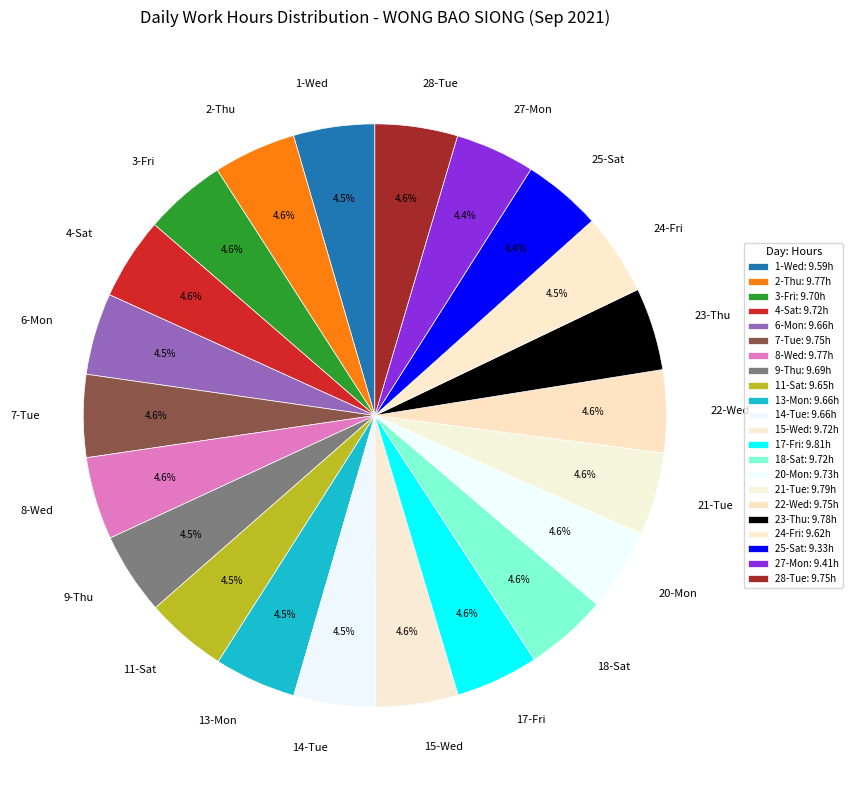

How many segments does this pie chart have?

22